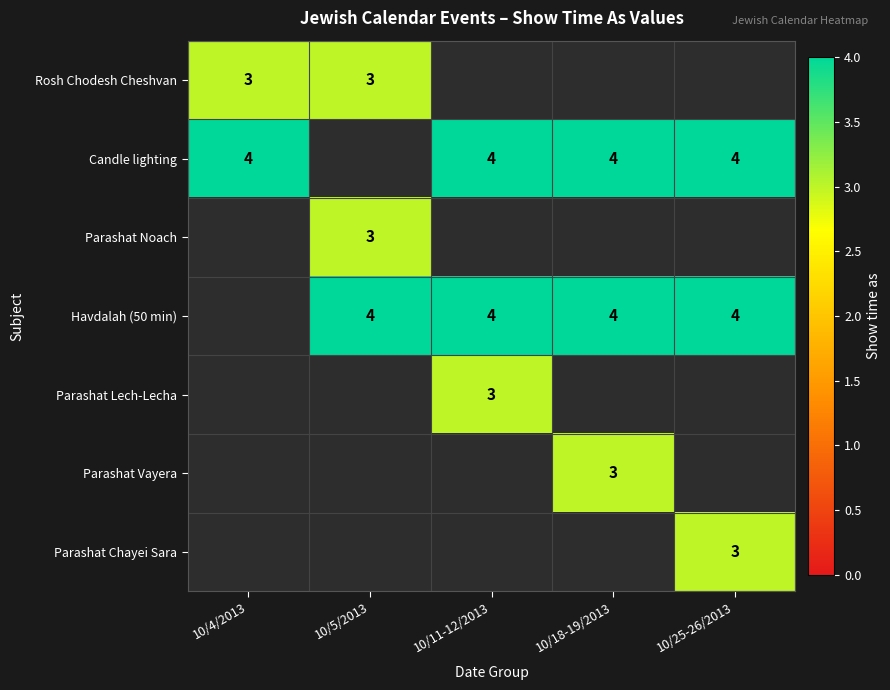

Is it true that Havdalah (50 min) equals 4 at 10/18-19/2013?

True